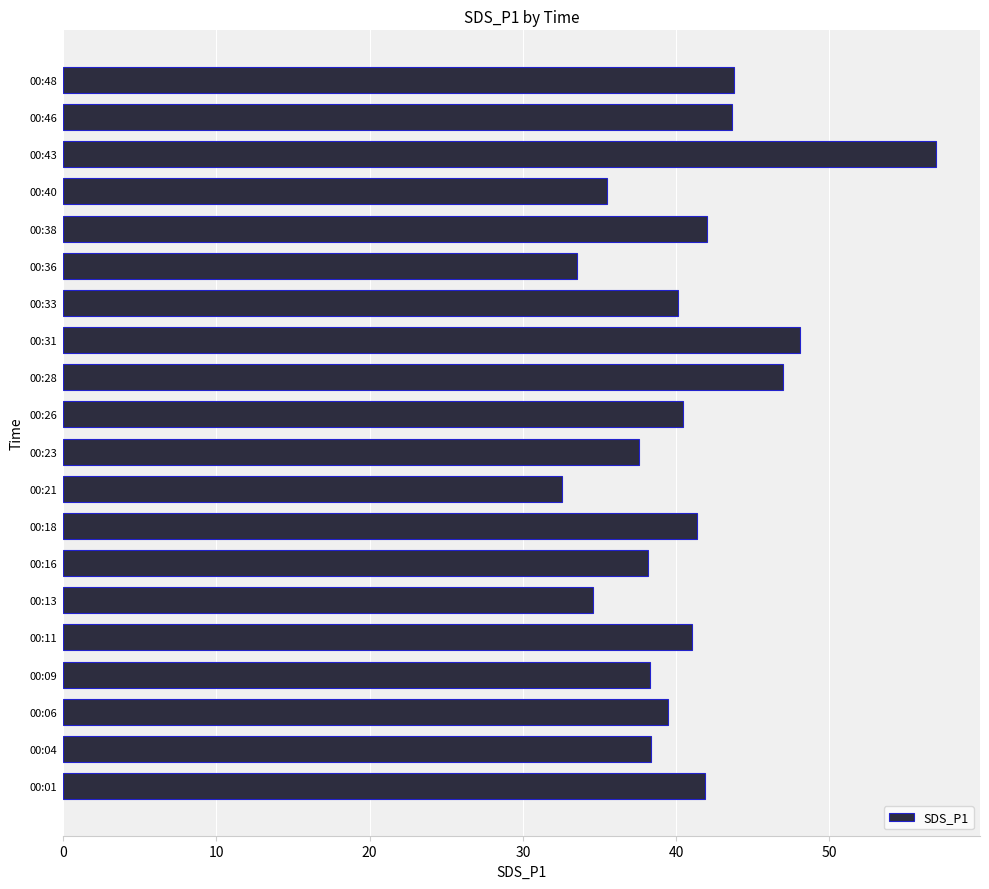

Between 00:36 and 00:31, which is larger?

00:31